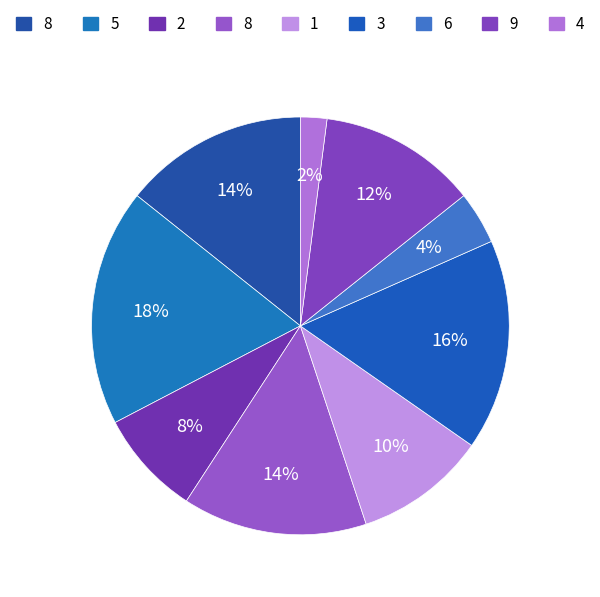

How many slices are in this pie chart?

9